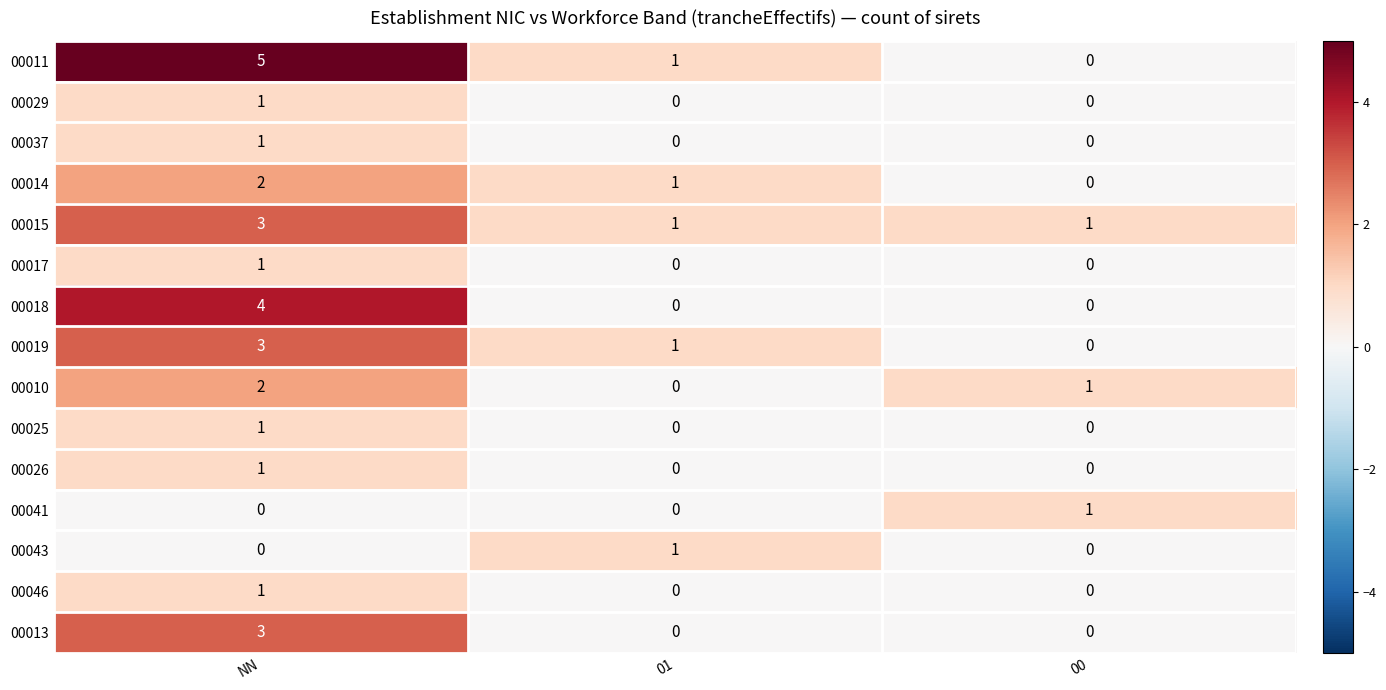

What is the difference between the 00013 values at NN and 00?

3